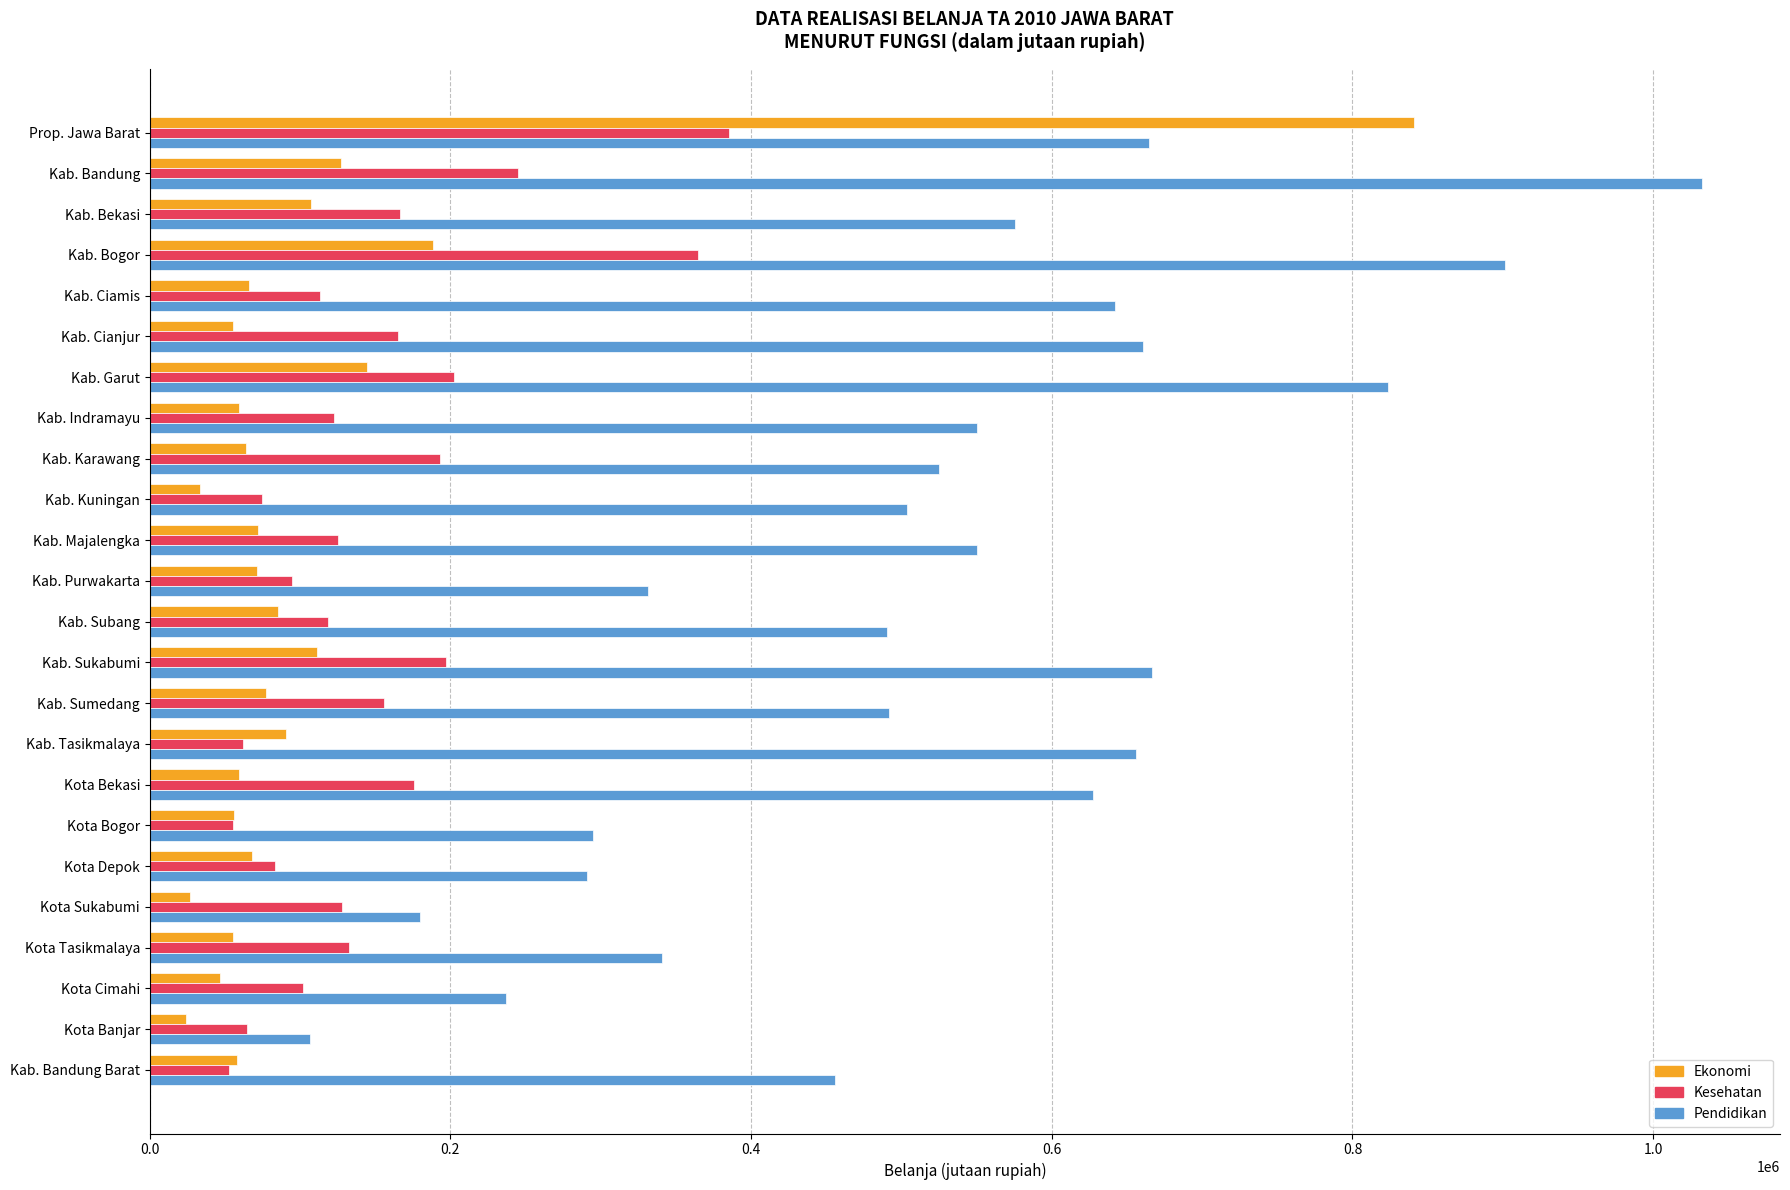

What is the average value of the Ekonomi series?

107905.7